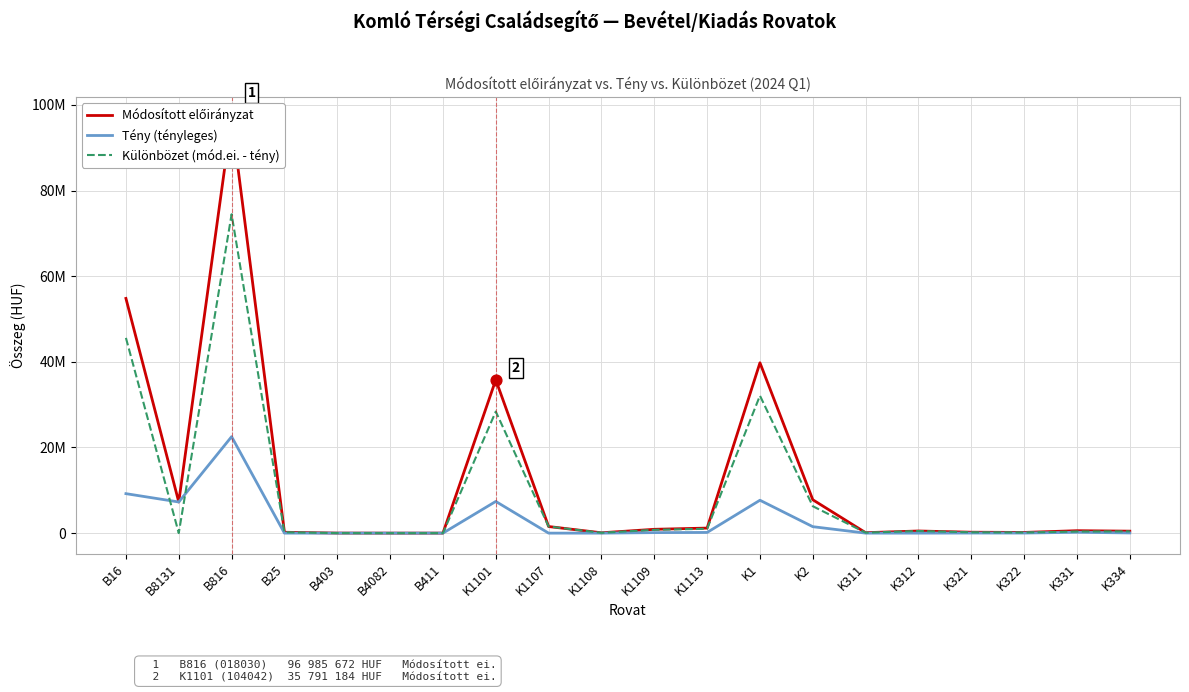

Is the value of Módosított előirányzat at B403 greater than the value of Különbözet (mód.ei. - tény) at B8131?

Yes